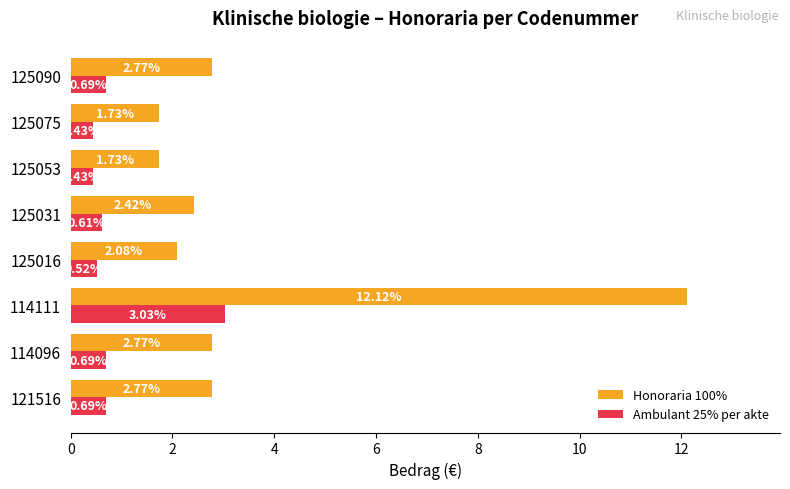

What is the average value of the Honoraria 100% series?

3.5